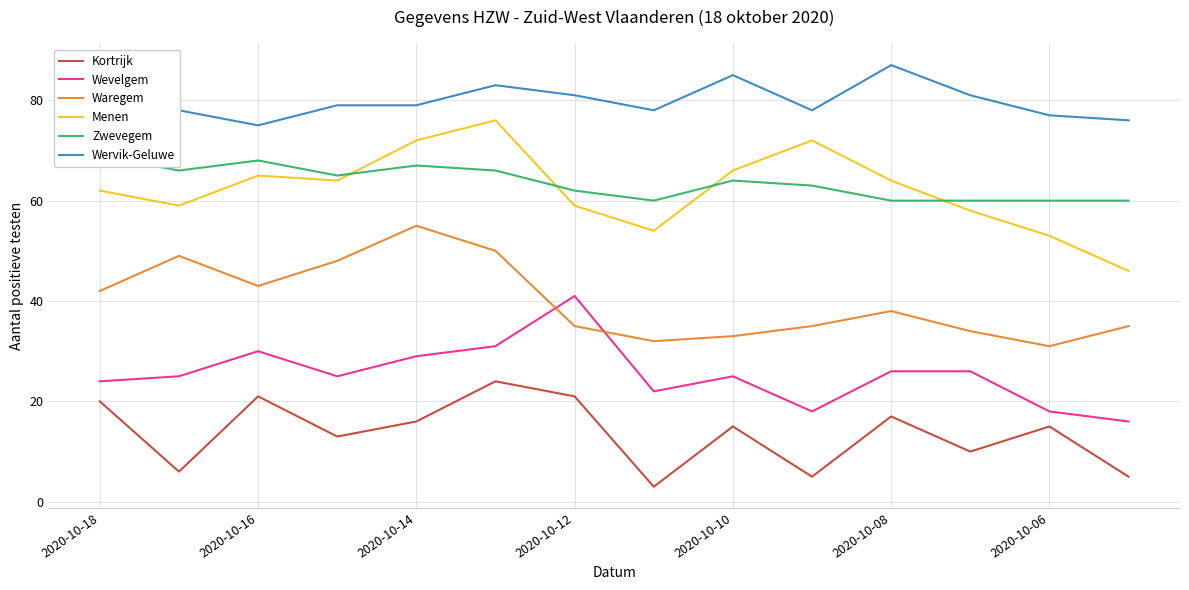

What is the minimum value for Wervik-Geluwe?

75